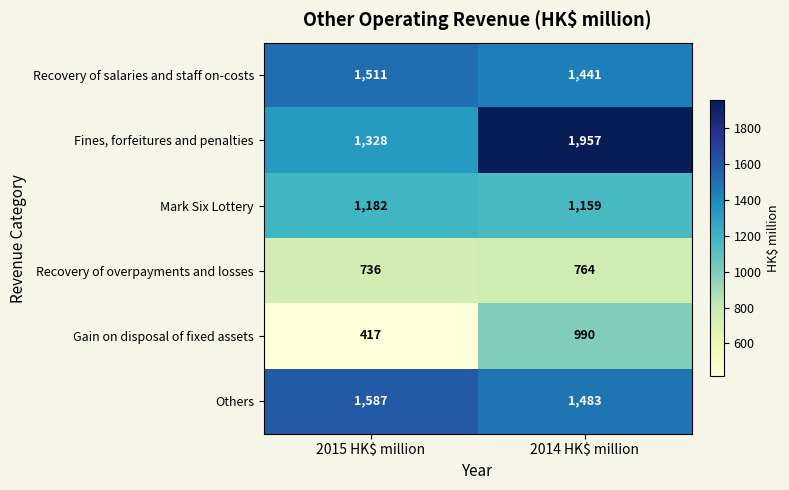

What is the difference between the highest and lowest values at 2014 HK$ million?

1193